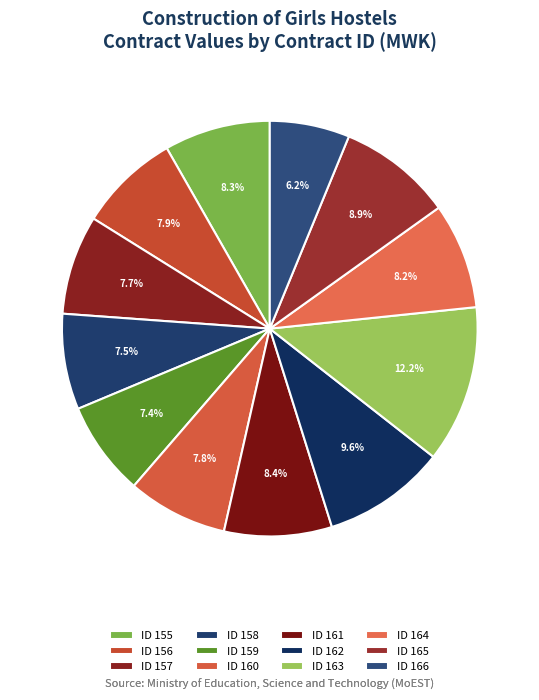

Which category has the smallest portion of the pie?

ID 166